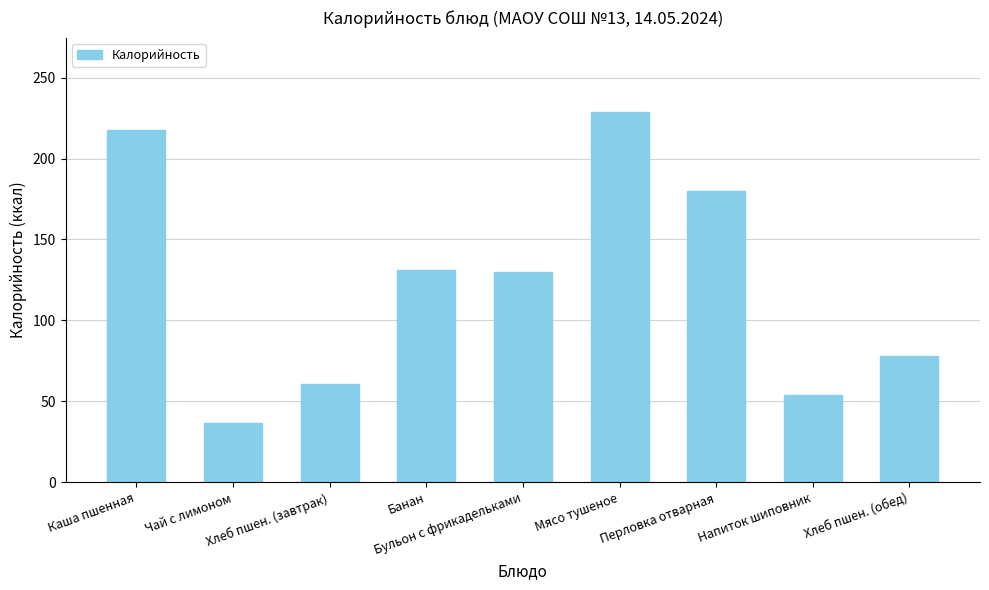

What is the label of the 5th bar from the left?

Бульон с фрикадельками